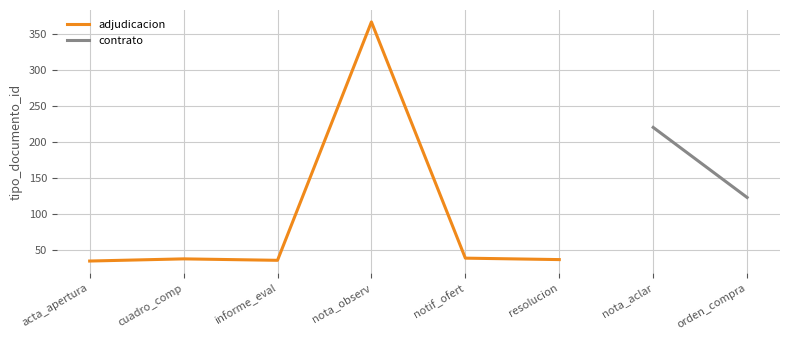

What is the sum of the values at acta_apertura and nota_observ?

401